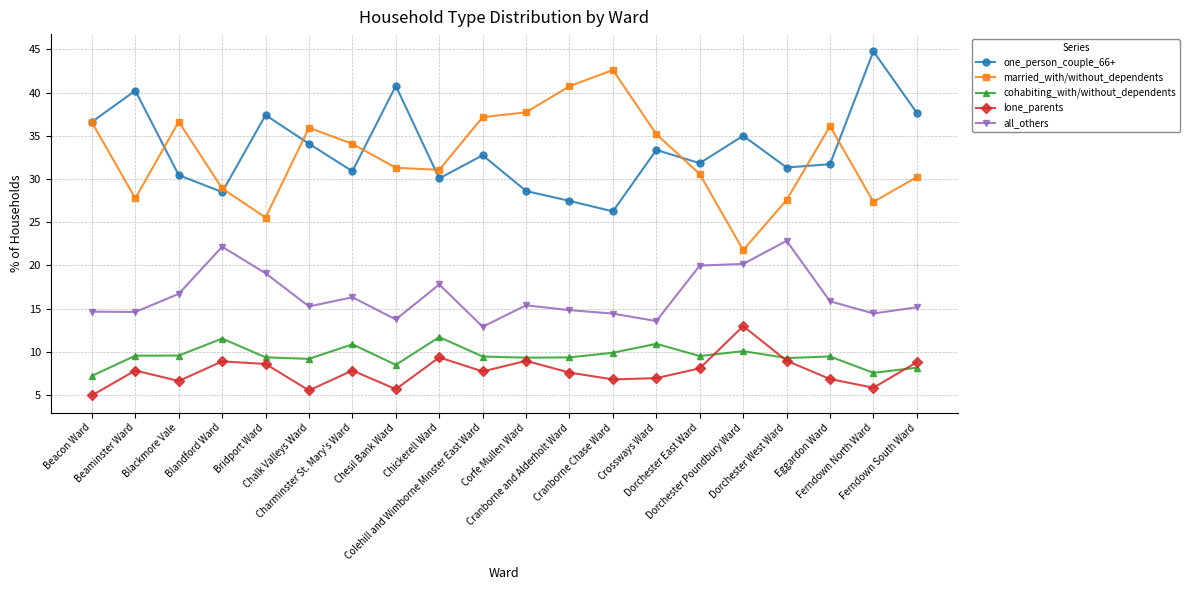

Rank the series by their maximum value, from highest to lowest.

one_person_couple_66+, married_with/without_dependents, all_others, lone_parents, cohabiting_with/without_dependents